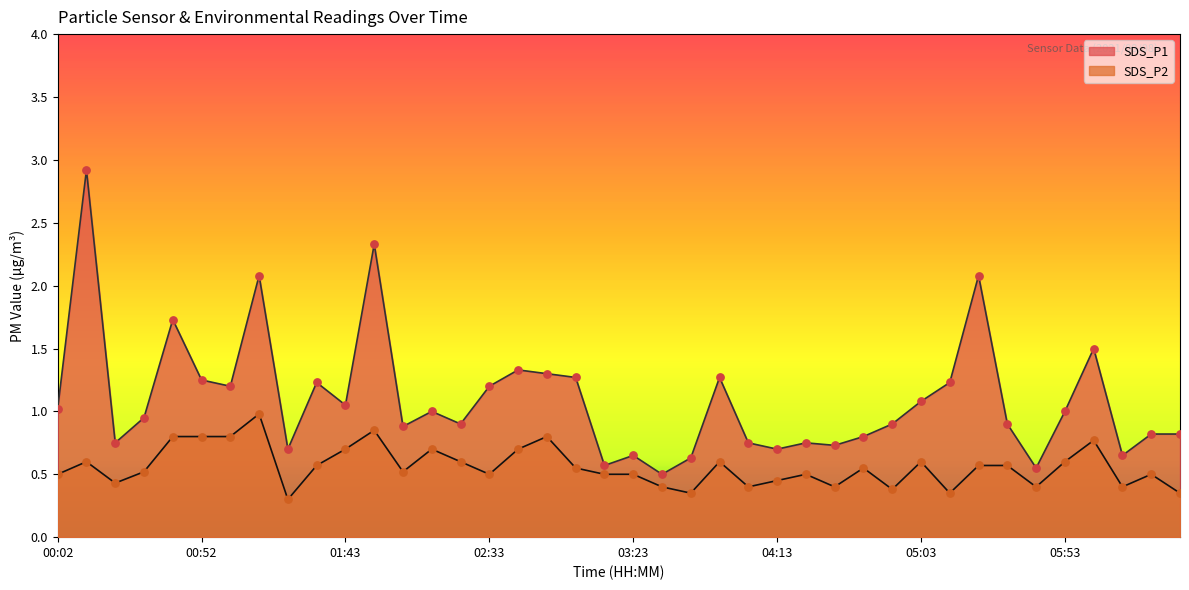

At which category is the sum across all series the highest?

00:12